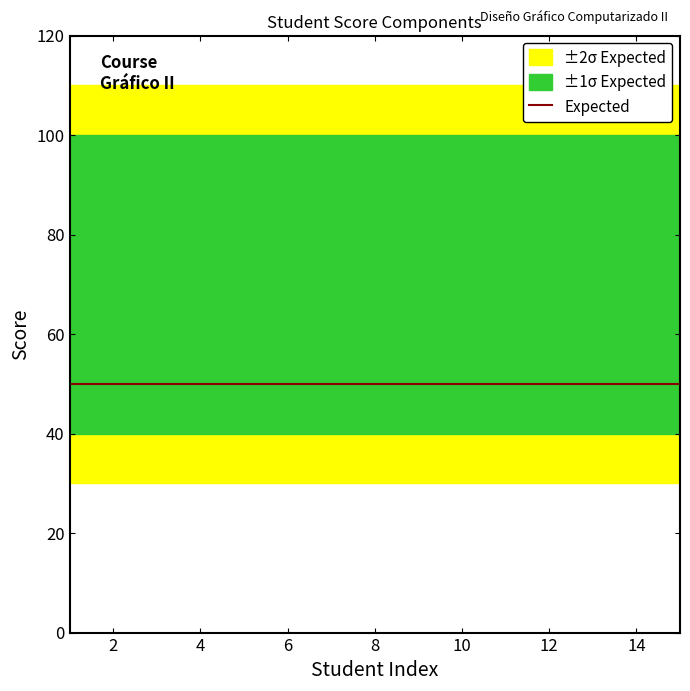

Does the chart have visible grid lines?

No